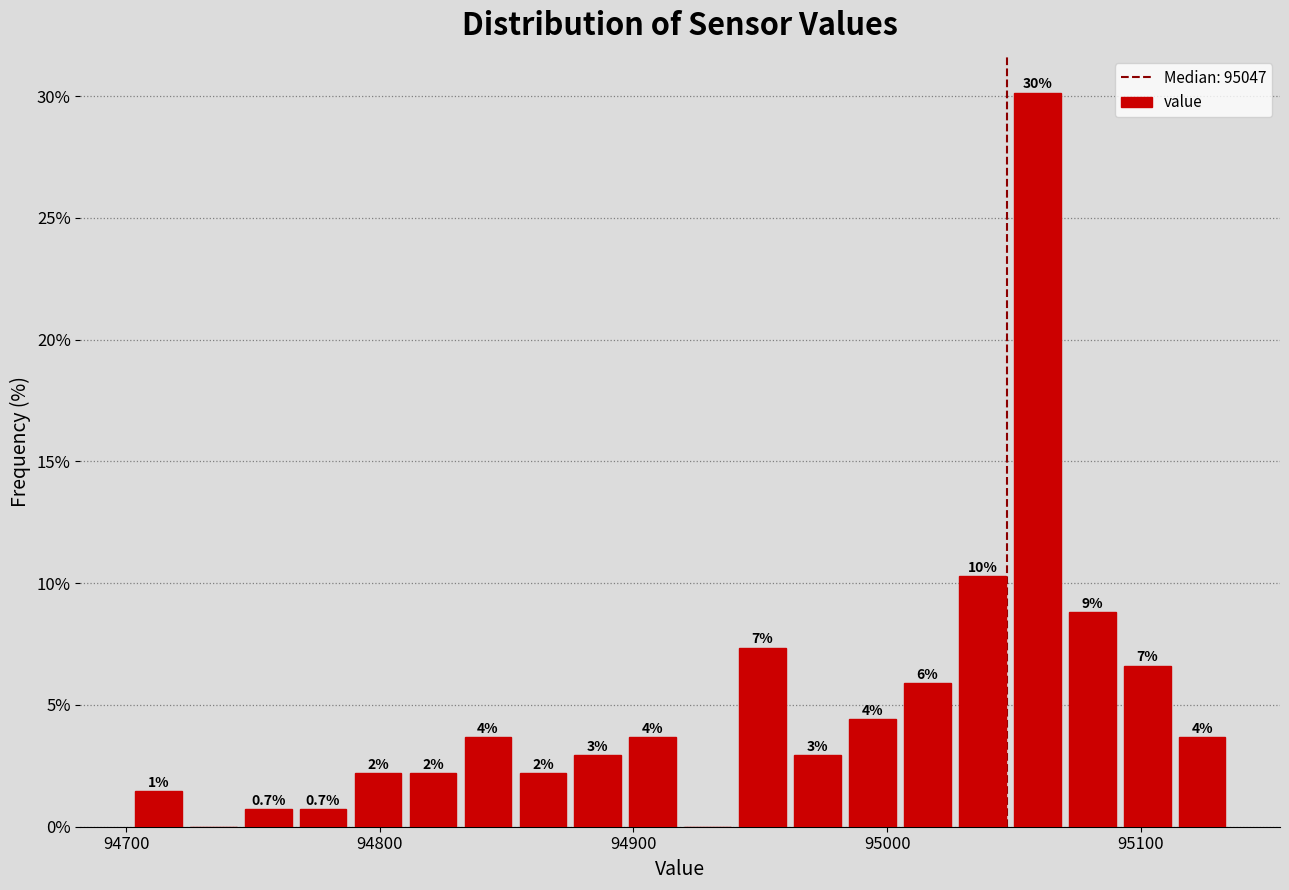

Around what value on the x-axis is the tallest bar? Give the approximate position of its centre, as read against the axis.

95060